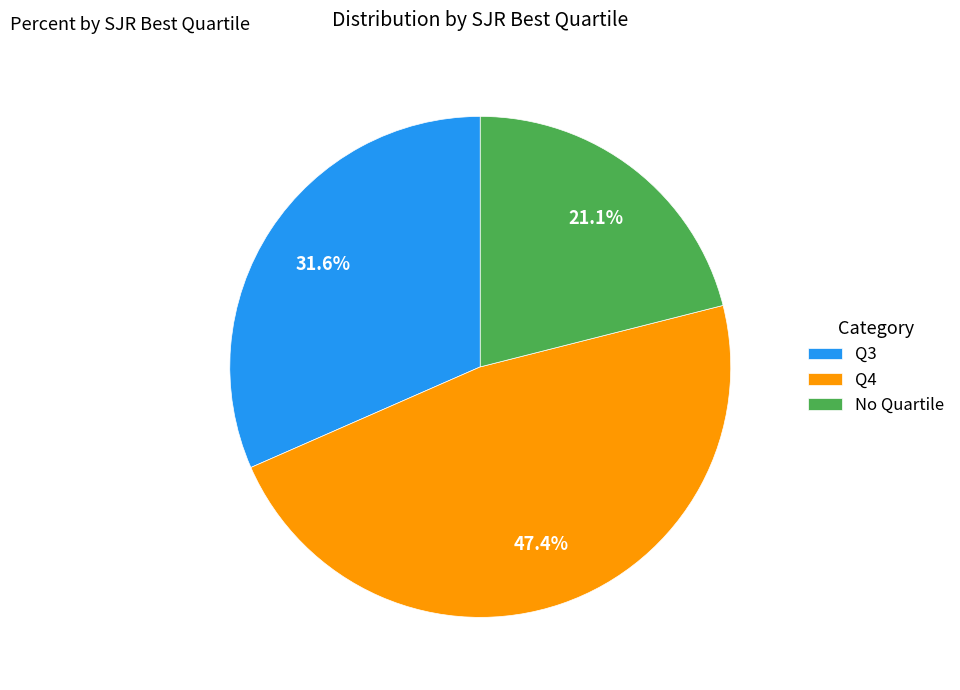

Which slice is the largest?

Q4